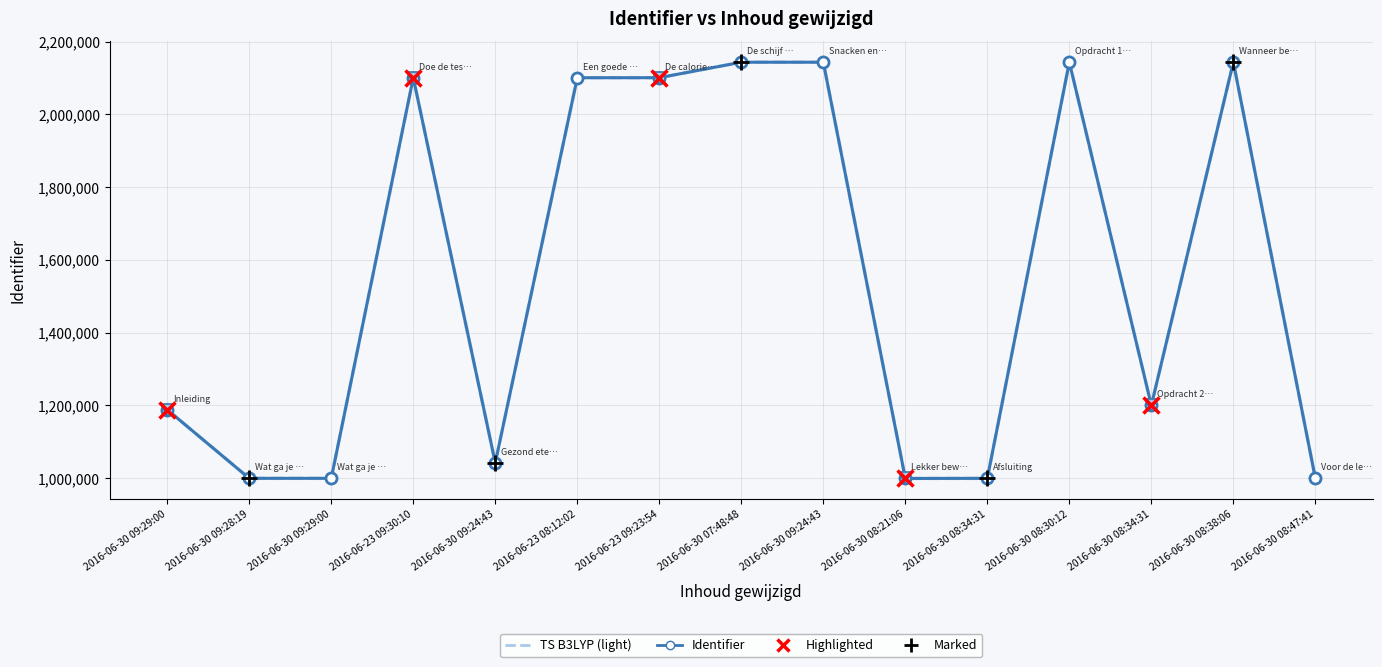

Rank the categories by value from highest to lowest.

2016-06-30 08:38:06, 2016-06-30 08:30:12, 2016-06-30 09:24:43, 2016-06-30 07:48:48, 2016-06-23 09:23:54, 2016-06-23 08:12:02, 2016-06-23 09:30:10, 2016-06-30 08:34:31, 2016-06-30 09:29:00, 2016-06-30 09:24:43, 2016-06-30 09:29:00, 2016-06-30 09:28:19, 2016-06-30 08:47:41, 2016-06-30 08:34:31, 2016-06-30 08:21:06